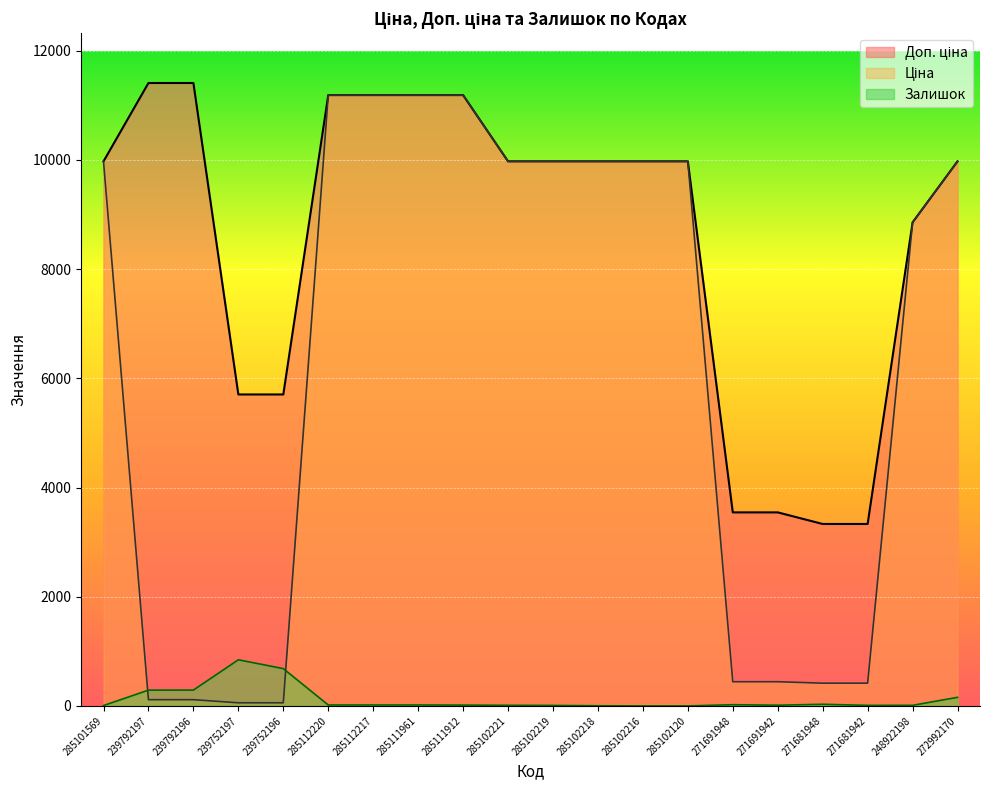

Which has a higher value, 285112220 or 239792196?

239792196